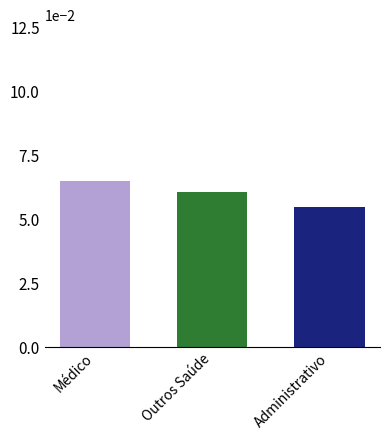

The chart shows a value of 157.1 at Administrativo. True or false?

False